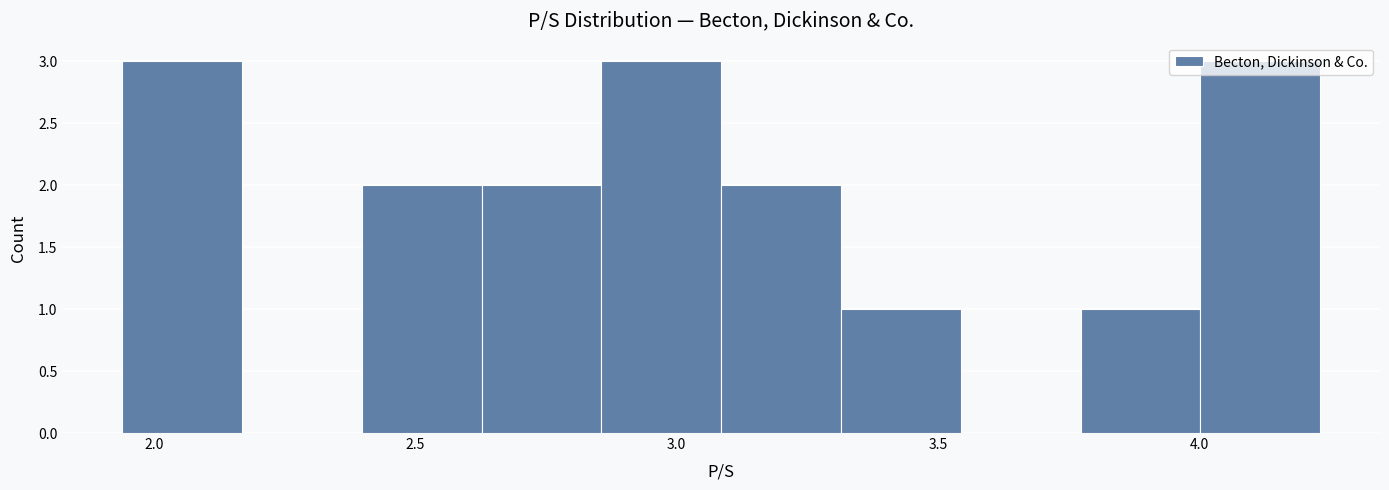

How tall is the bar that spans 2.85 to 3.10 on the x-axis? Neither the bar edges nor the heights are printed on the chart, so give them approximately, as read against the axes.

3